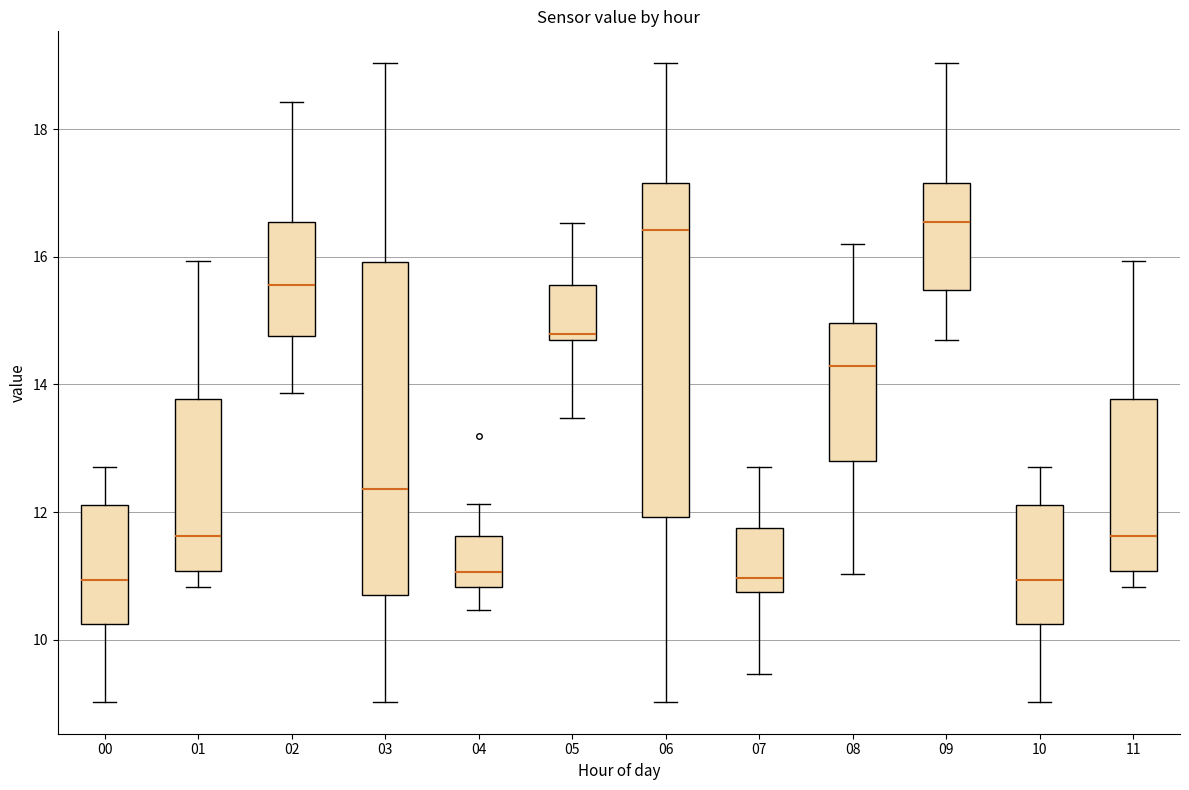

Where is the upper edge of the box at x = 03 on the y-axis? The values are not printed on the chart, so give them approximately, as read against the axis.

16.0